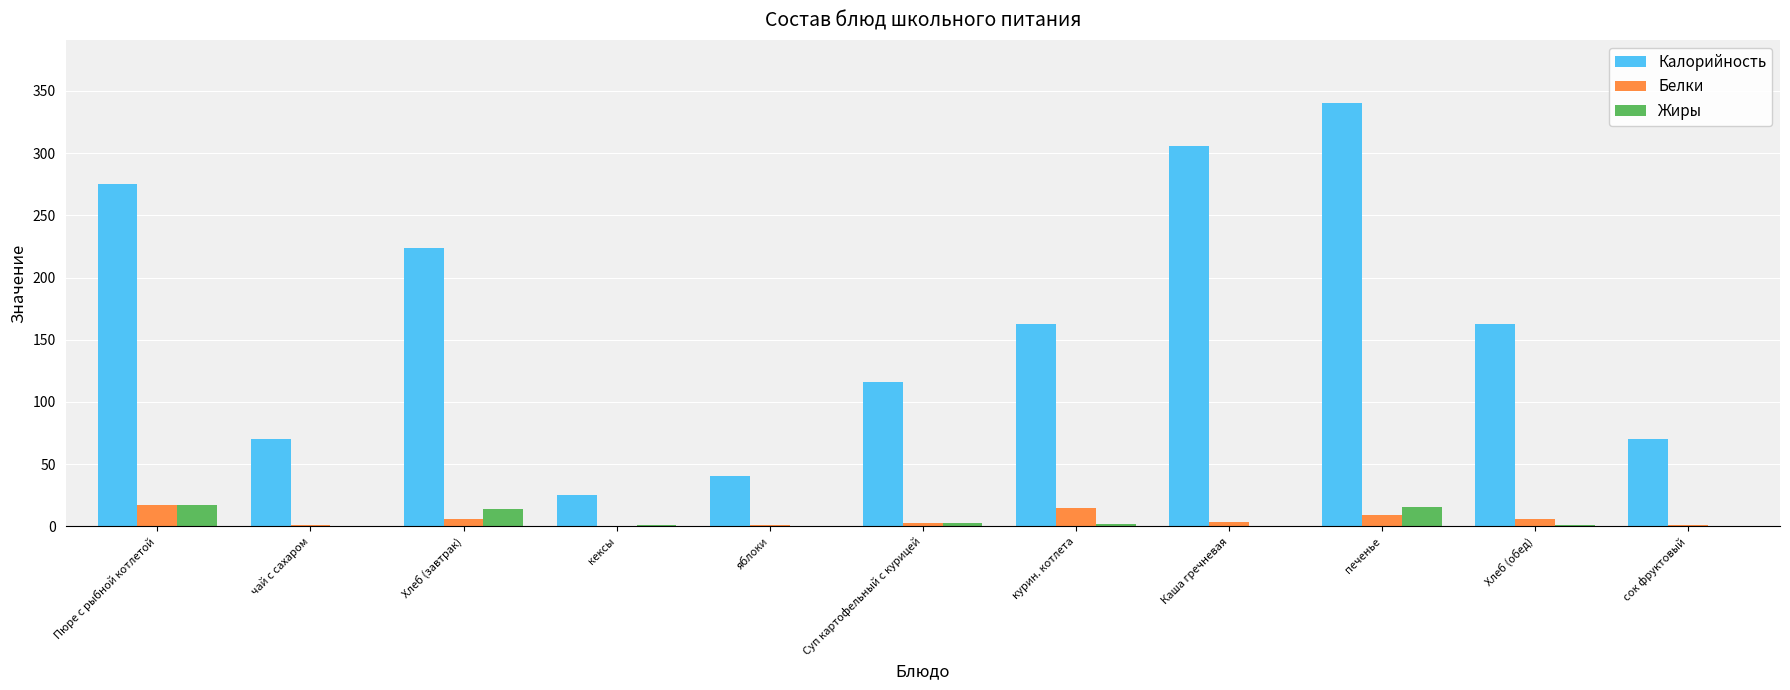

The value of Калорийность at Каша гречневая is 135.2. True or false?

False